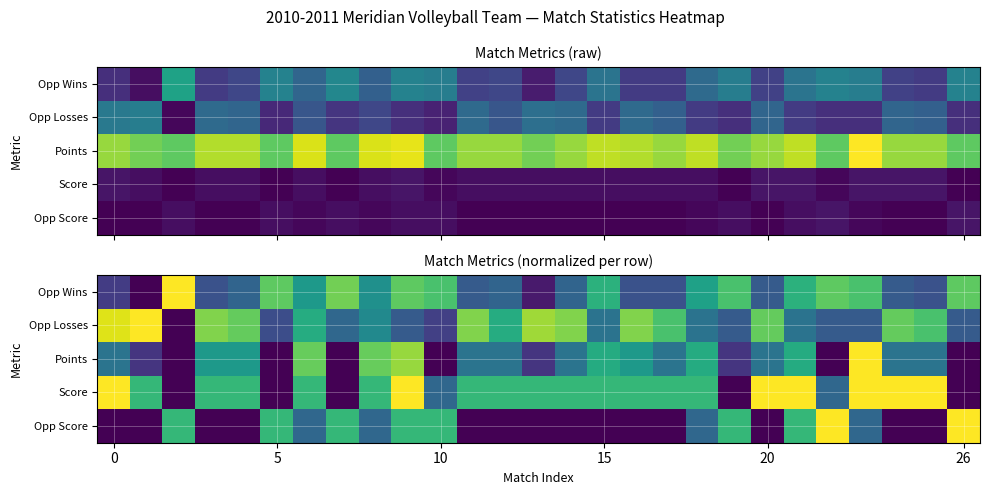

What is the difference between the maximum and minimum values in the Opp Score series?

1.0